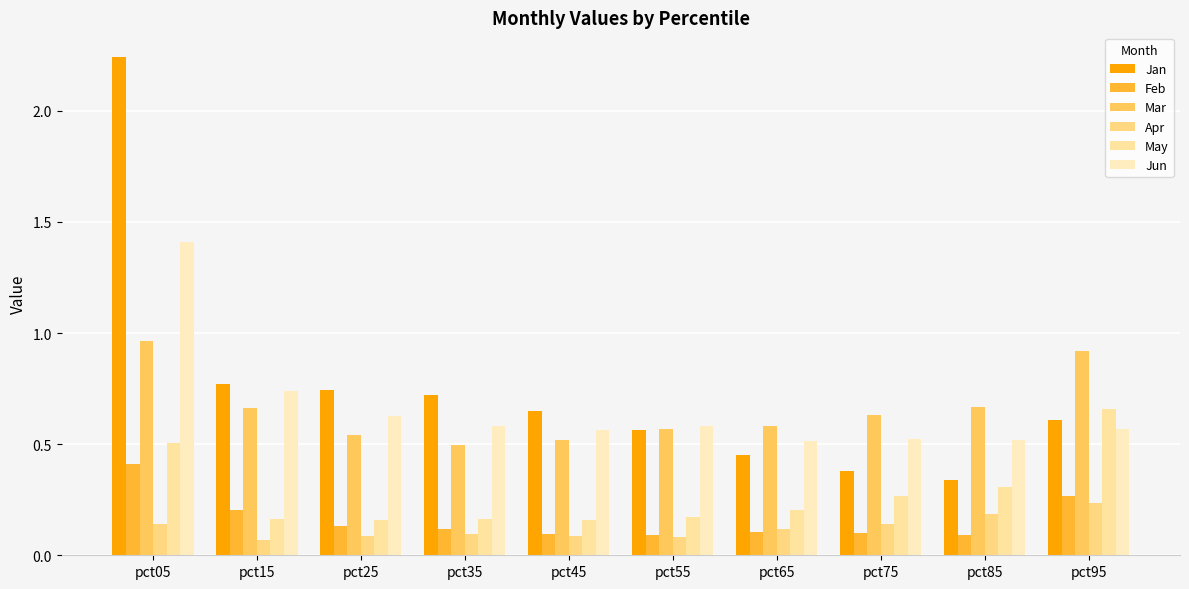

At which label does May reach its peak?

pct95